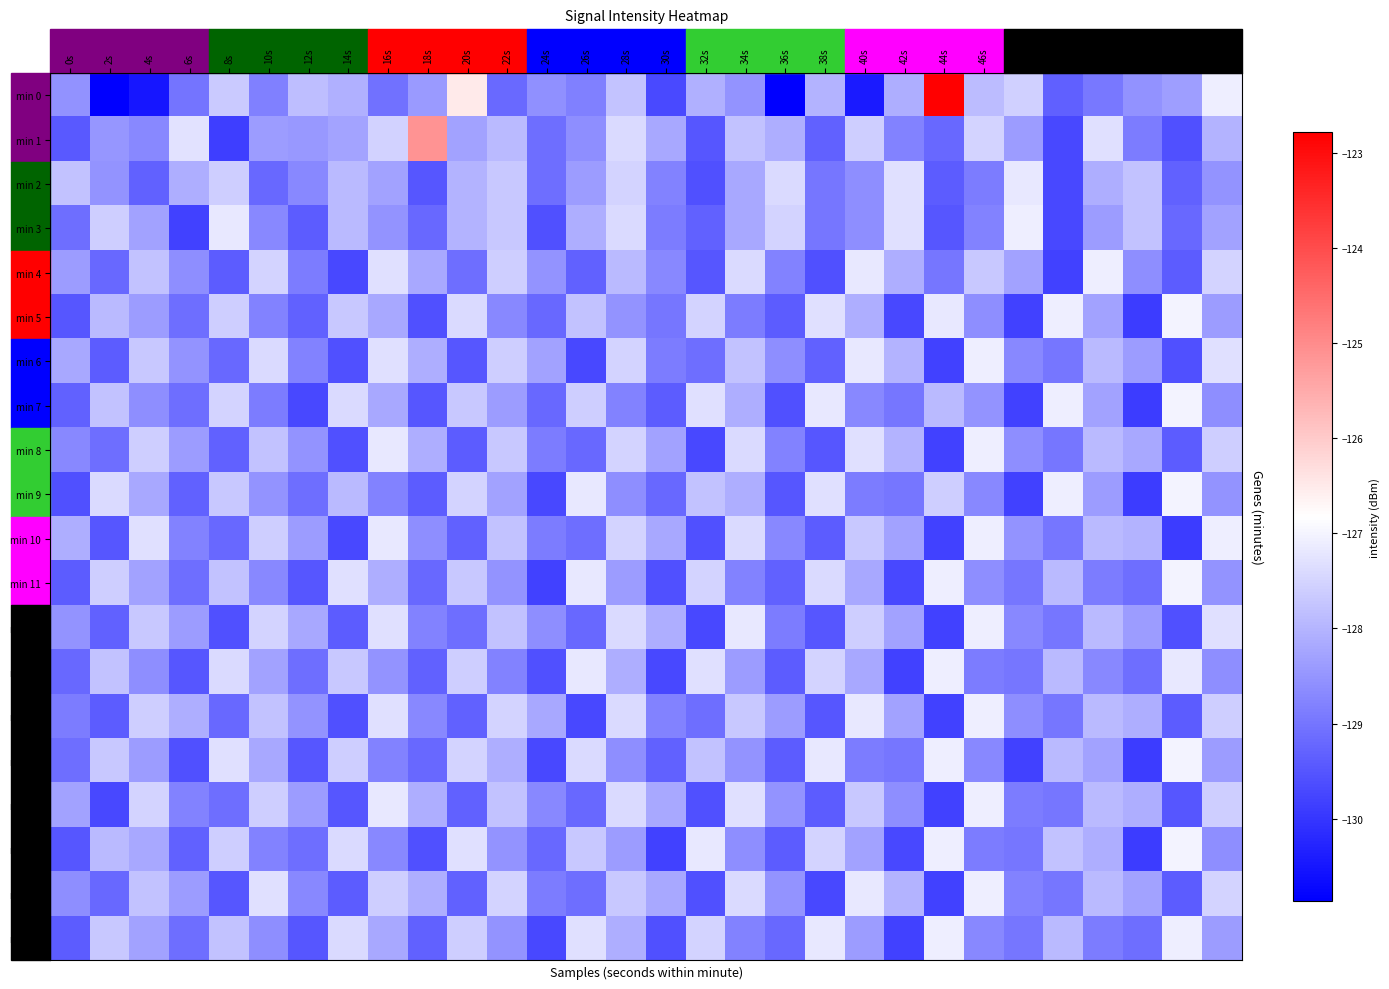

Between 2s and 24s, which is larger?

24s